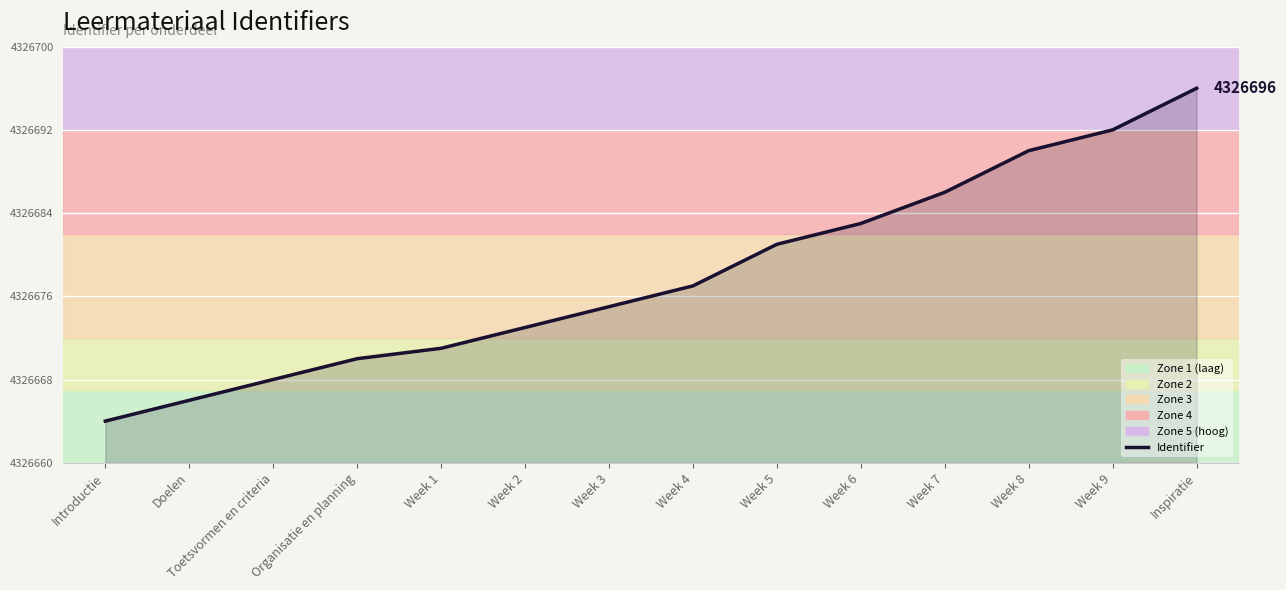

Reading left to right, extract all data points from this chart.

Introductie=4326664	Doelen=4326666	Toetsvormen en criteria=4326668	Organisatie en planning=4326670	Week 1=4326671	Week 2=4326673	Week 3=4326675	Week 4=4326677	Week 5=4326681	Week 6=4326683	Week 7=4326686	Week 8=4326690	Week 9=4326692	Inspiratie=4326696